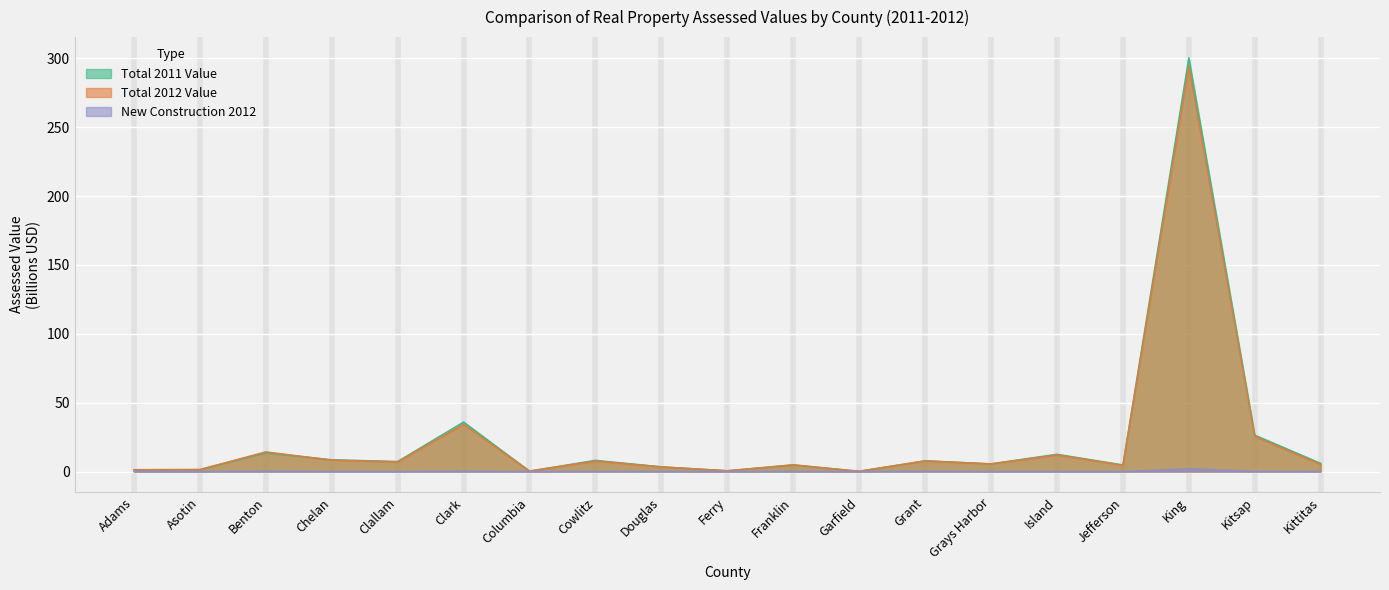

Which series has the largest range (max minus min)?

Total 2011 Value